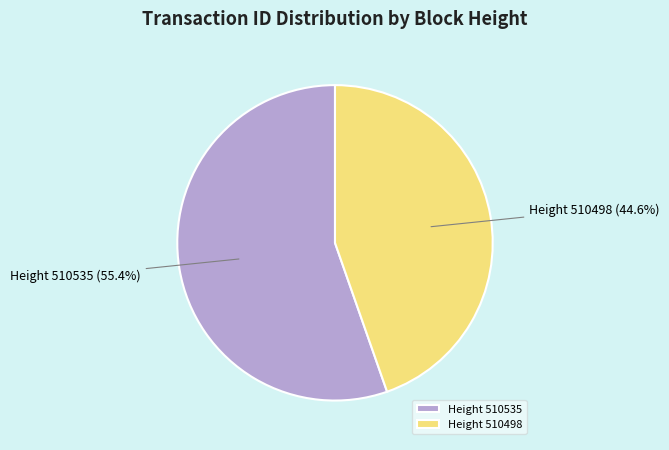

Which category has the smallest portion of the pie?

Height 510498